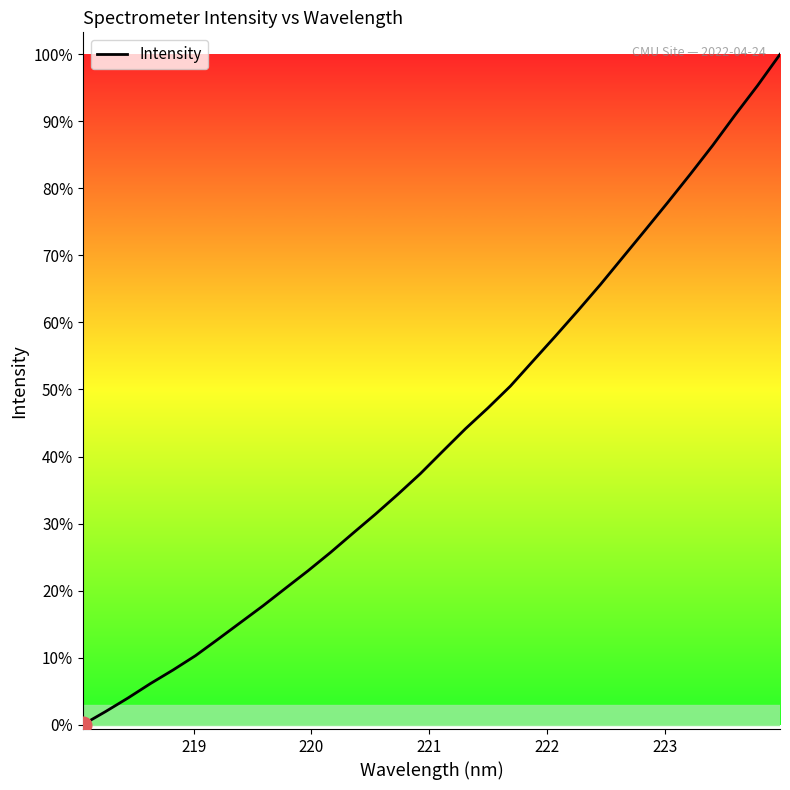

Is this an area chart (filled region under the line)?

No